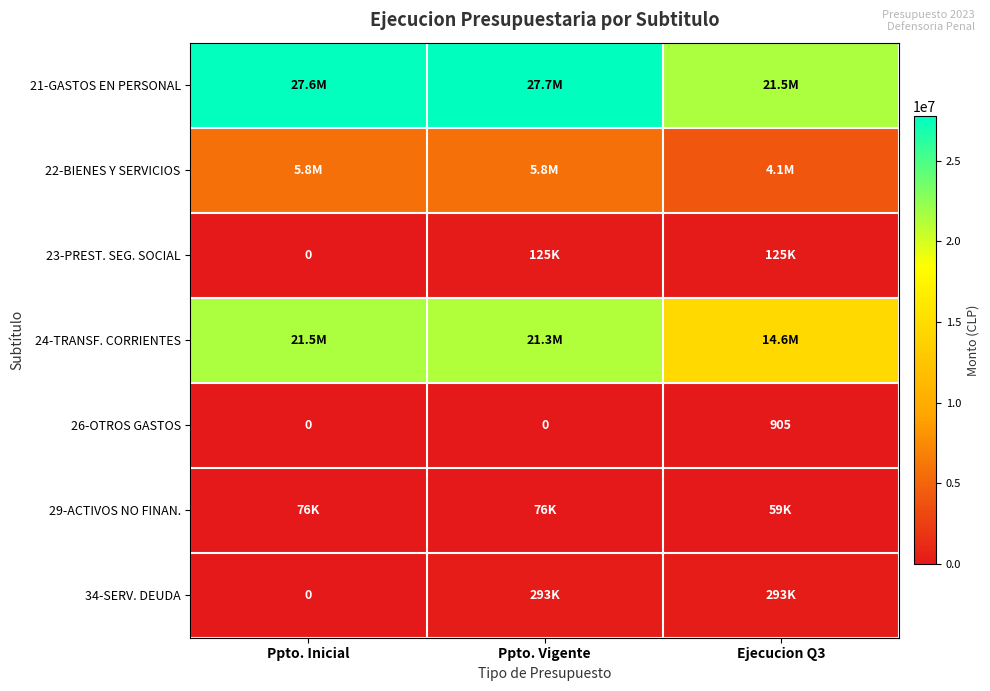

Which category has the highest value in the 26-OTROS GASTOS series?

Ejecucion Q3